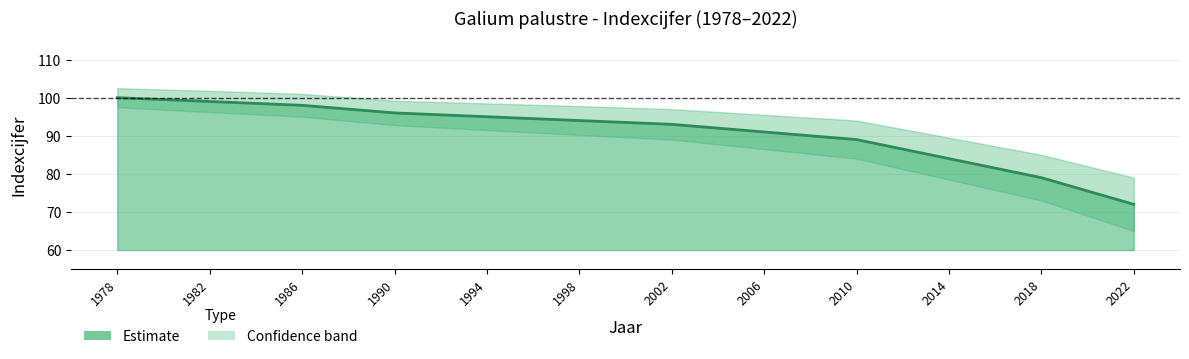

What is the total value across all series at 1978?

300